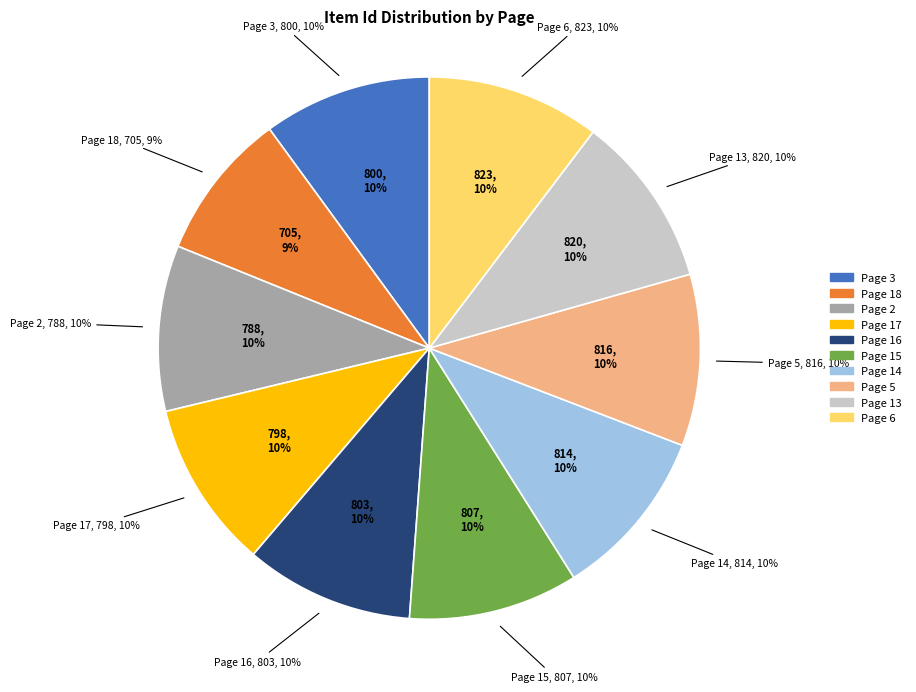

True or false: Page 17 accounts for 10% of the total.

True